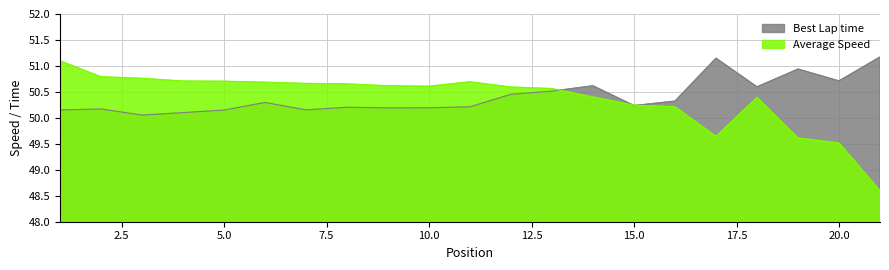

In Average Speed, how many points are lower than both neighbors (excluding endpoints)?

2